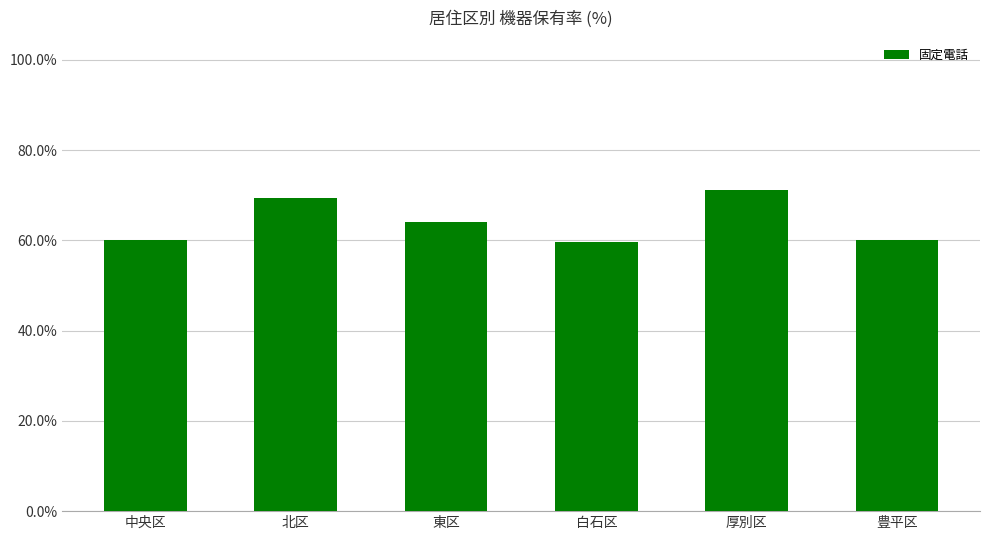

The chart shows a value of 64.1 at 東区. True or false?

True